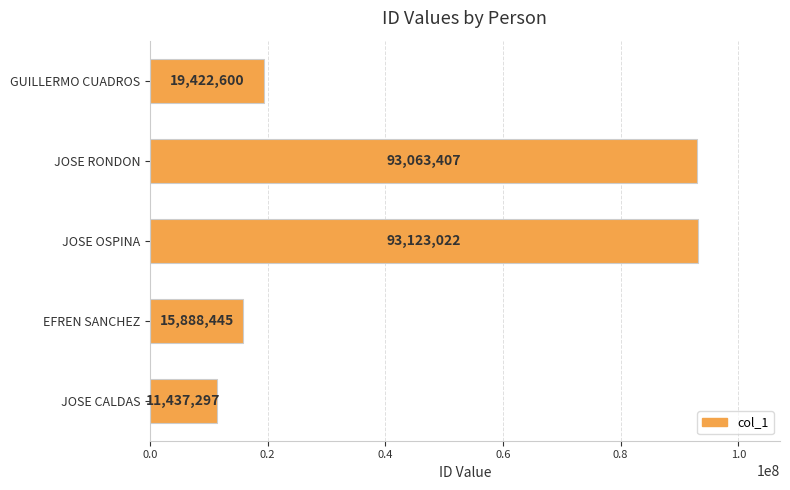

What is the label of the 5th bar from the bottom?

GUILLERMO CUADROS